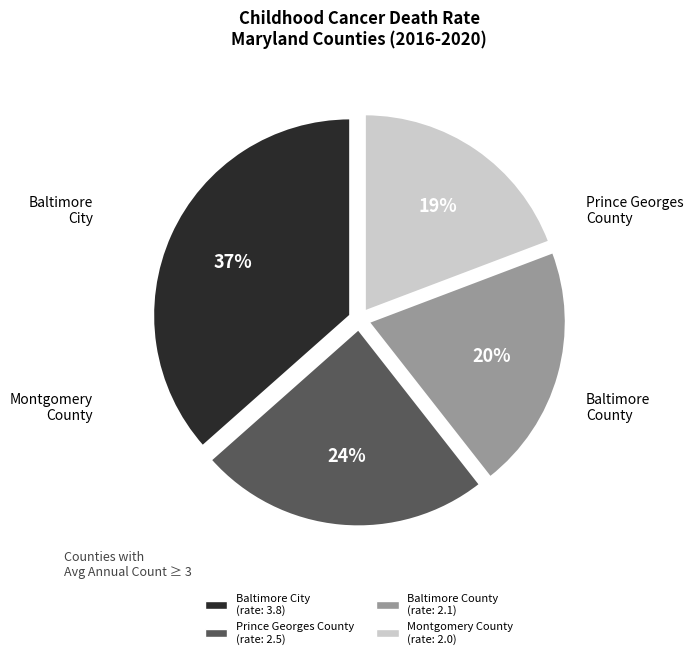

True or false: Montgomery County accounts for 19% of the total.

True